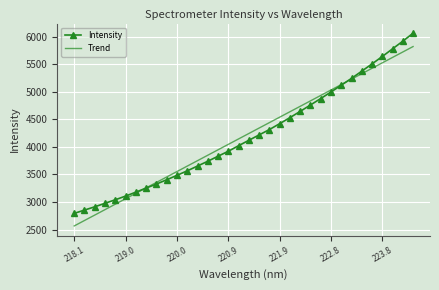

List the series in order of their peak value, highest first.

Intensity, Trend